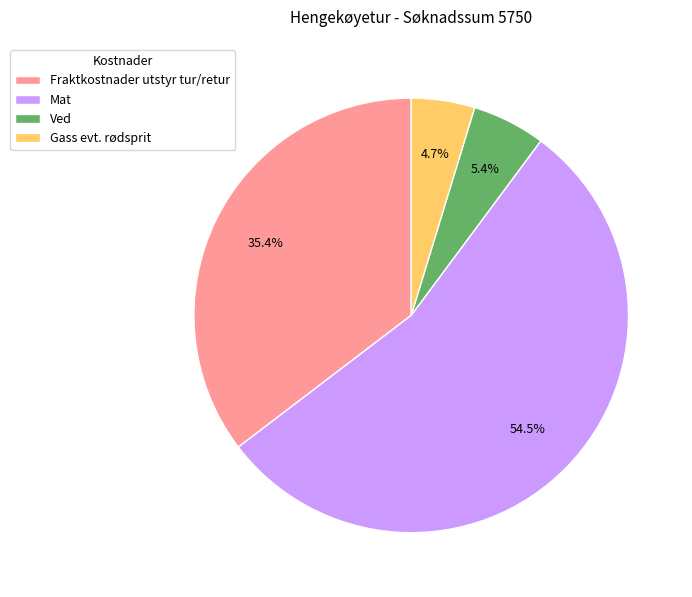

Is it true that Ved is 5% of the pie?

True